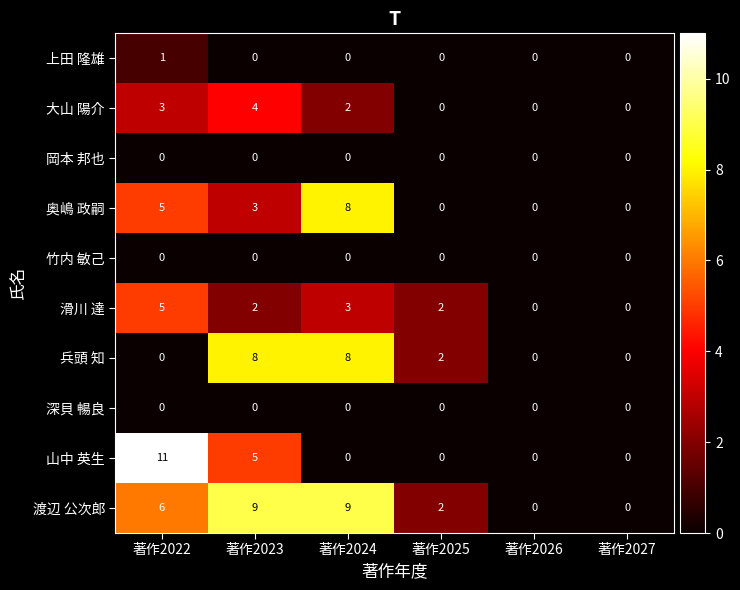

Between 著作2022 and 著作2025, which series saw the biggest shift?

山中 英生